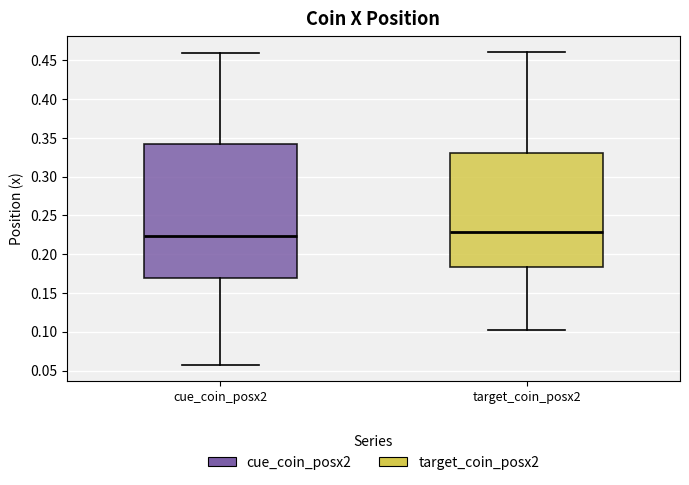

Reading left to right, read every box against the y-axis: the position of its median line, the range the box covers, and the ends of its whiskers. The values are not printed on the chart, so give them approximately, as read against the axis.

cue_coin_posx2: median 0.225, box 0.170 to 0.340, whiskers 0.055 to 0.460
target_coin_posx2: median 0.230, box 0.185 to 0.330, whiskers 0.105 to 0.460